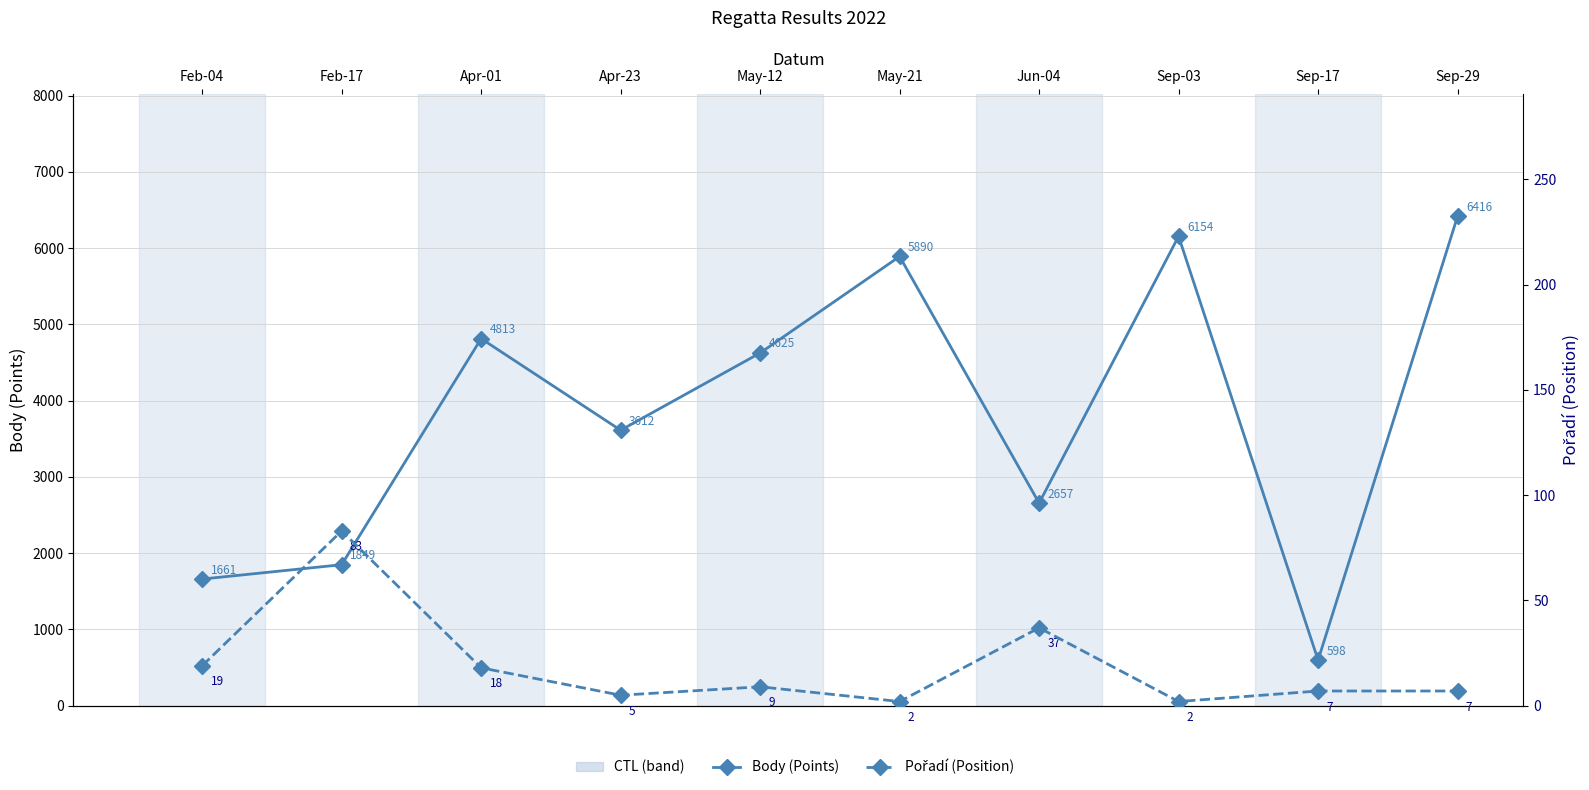

Which has a higher value, Feb-17 or May-21?

May-21